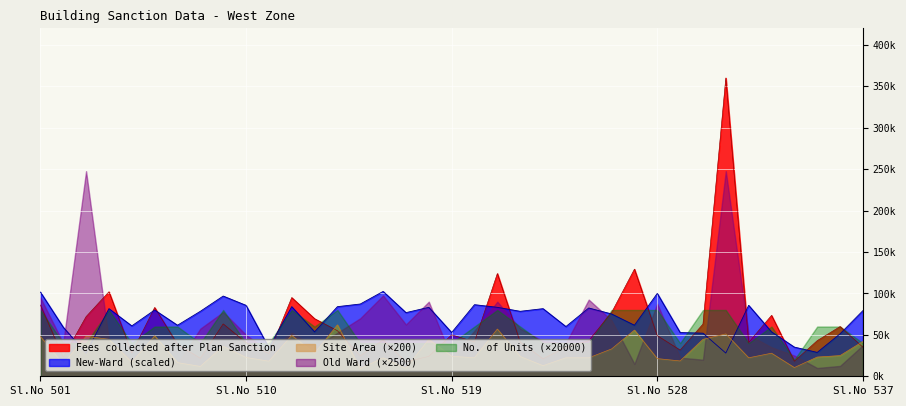

The New-Ward series shows 53600.0 at 513. True or false?

True